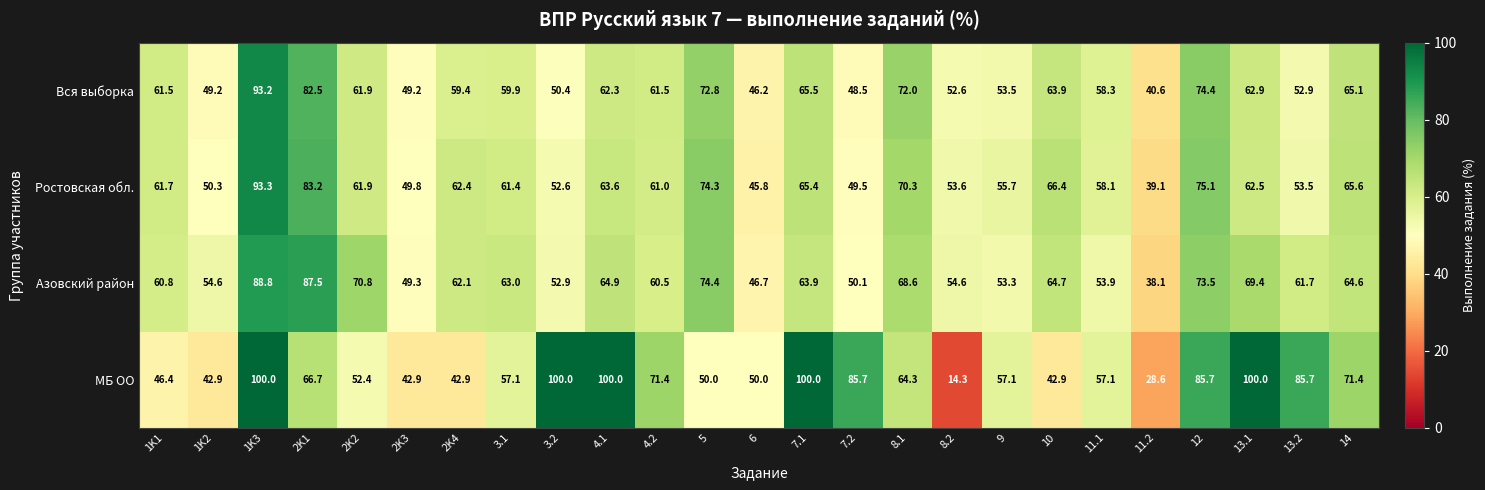

Which series has the largest range (max minus min)?

МБ ОО